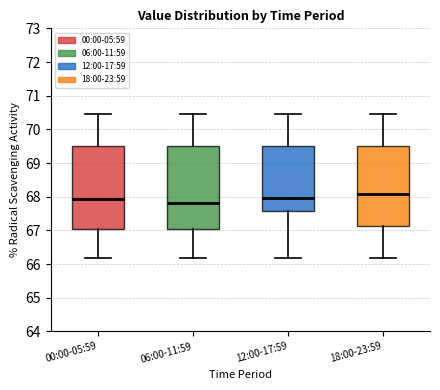

Where is the upper edge of the box for 00:00-05:59 on the y-axis? The values are not printed on the chart, so give them approximately, as read against the axis.

69.5